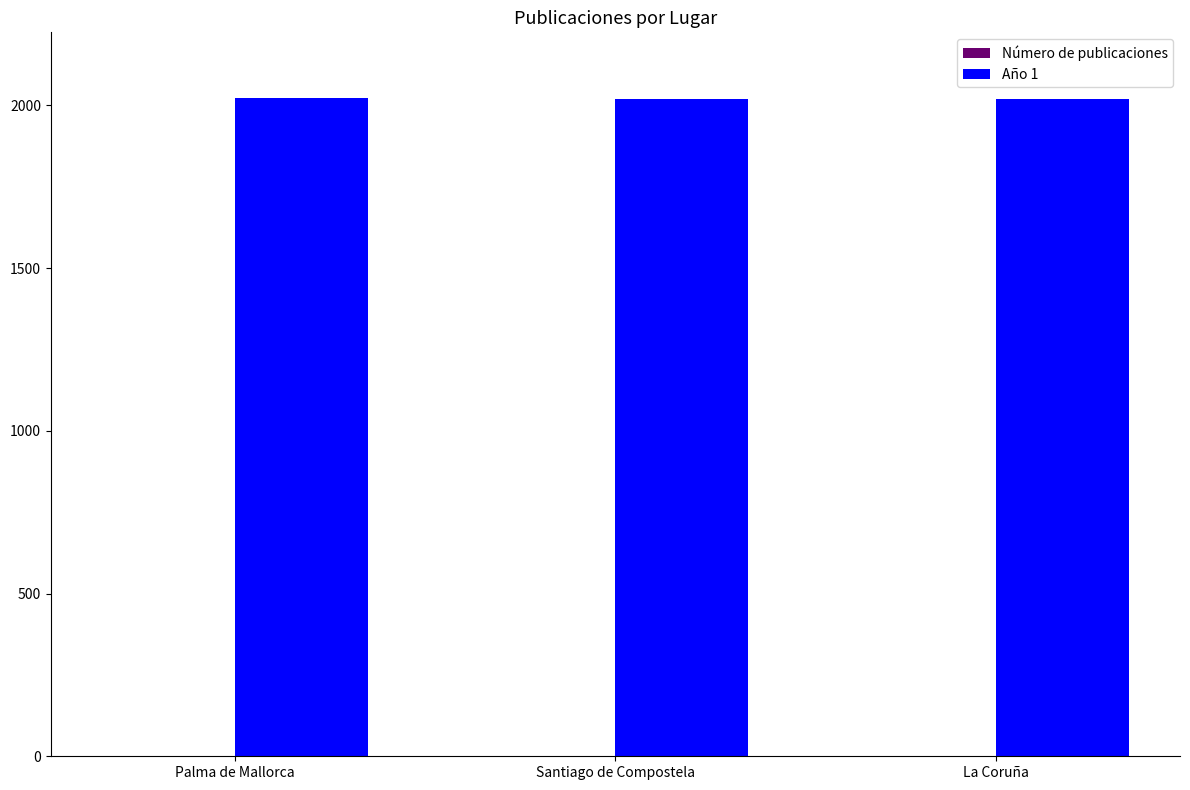

The Año 1 series shows 3273 at Santiago de Compostela. True or false?

False